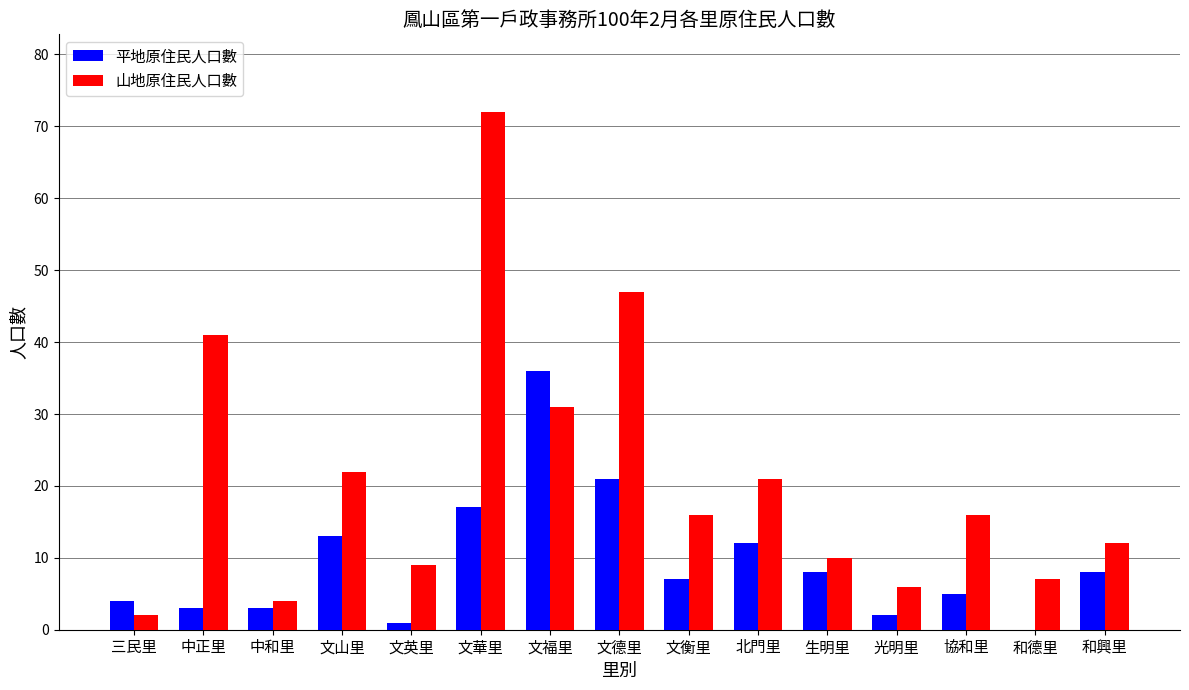

The 山地原住民人口數 series shows 16 at 生明里. True or false?

False